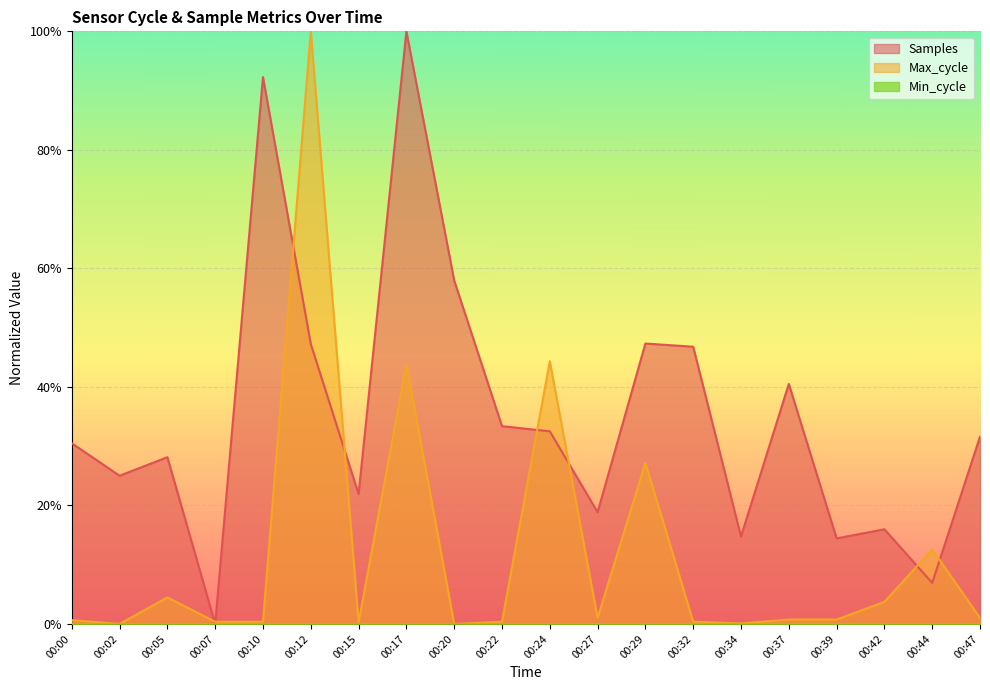

Where is the first local maximum for Samples?

00:05